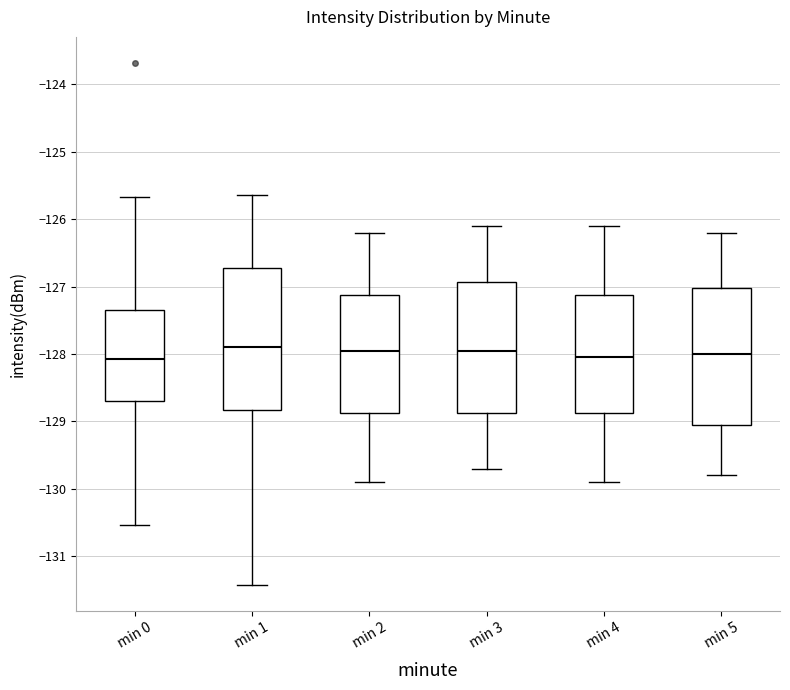

Where does the median line of the box for min 2 sit on the y-axis? The values are not printed on the chart, so give them approximately, as read against the axis.

-127.9